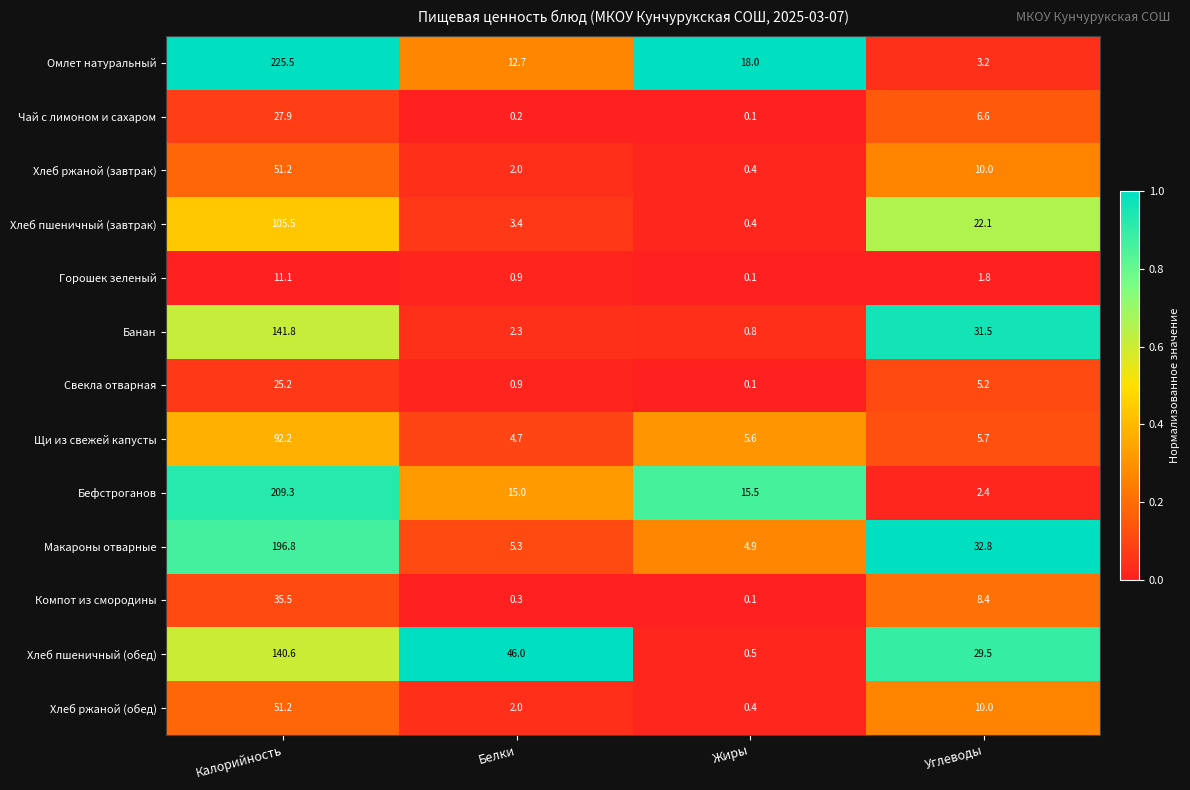

Between Калорийность and Белки, which series saw the biggest shift?

Омлет натуральный